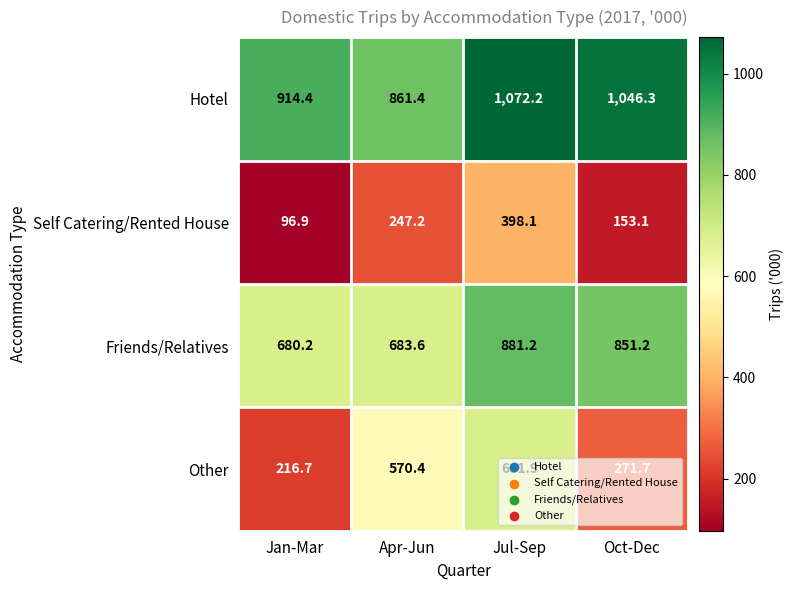

What is the spread (max minus min) of values at Jul-Sep?

674.1